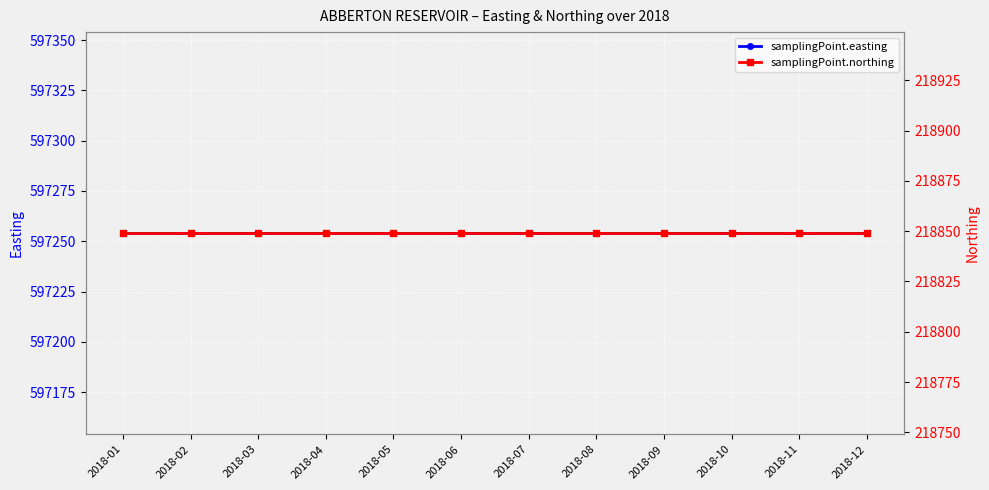

What is the total value across all series at 2018-09?

816103